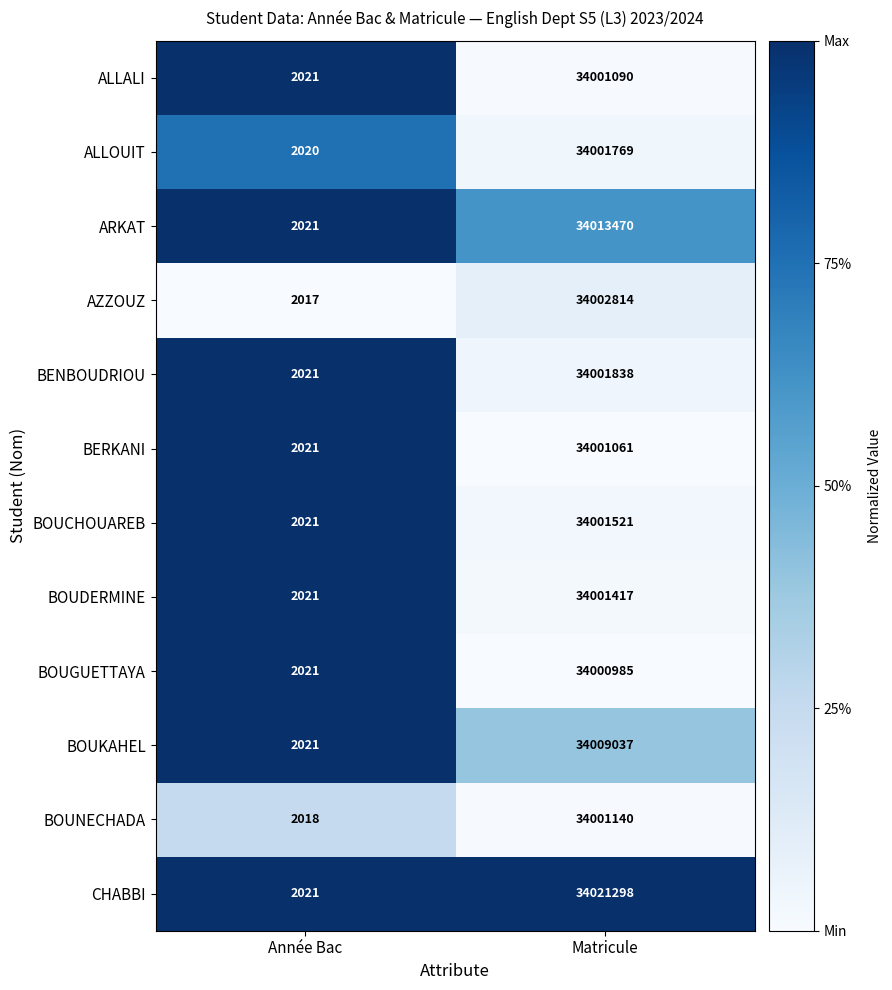

Reading right to left, extract all data points from this chart.

ALLALI: Matricule=34001090	Année Bac=2021
ALLOUIT: Matricule=34001769	Année Bac=2020
ARKAT: Matricule=34013470	Année Bac=2021
AZZOUZ: Matricule=34002814	Année Bac=2017
BENBOUDRIOU: Matricule=34001838	Année Bac=2021
BERKANI: Matricule=34001061	Année Bac=2021
BOUCHOUAREB: Matricule=34001521	Année Bac=2021
BOUDERMINE: Matricule=34001417	Année Bac=2021
BOUGUETTAYA: Matricule=34000985	Année Bac=2021
BOUKAHEL: Matricule=34009037	Année Bac=2021
BOUNECHADA: Matricule=34001140	Année Bac=2018
CHABBI: Matricule=34021298	Année Bac=2021